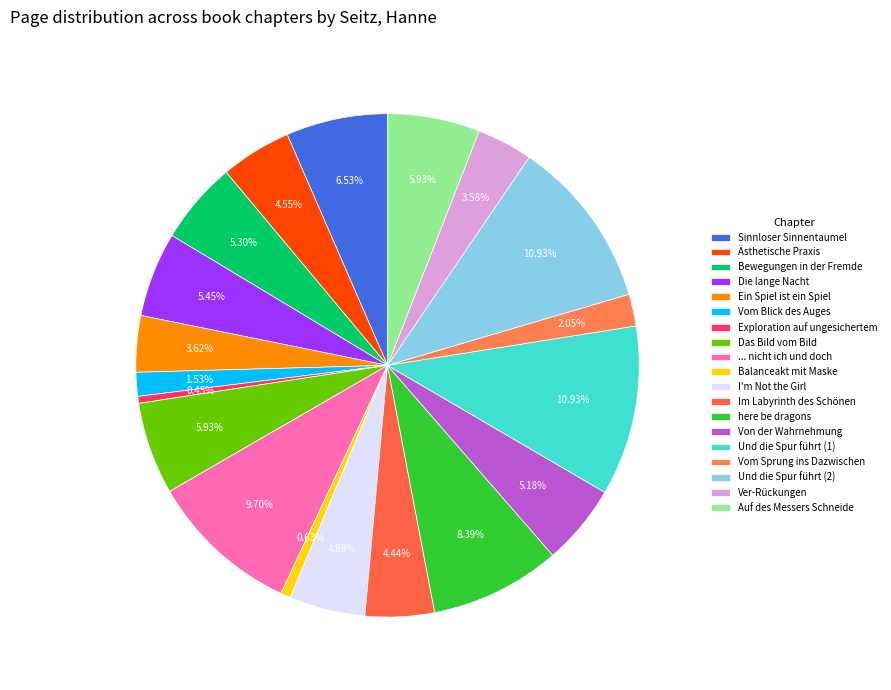

What is the ratio of the value at ... nicht ich und doch to the value at Und die Spur führt (1)?

0.9